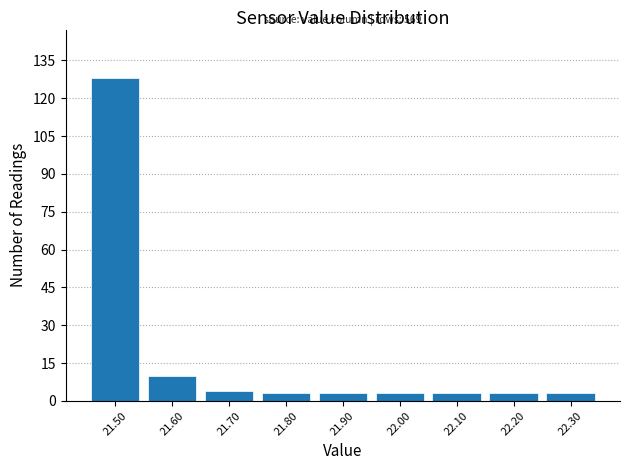

Over which range of the x-axis is the bar tallest?

21.45 to 21.55